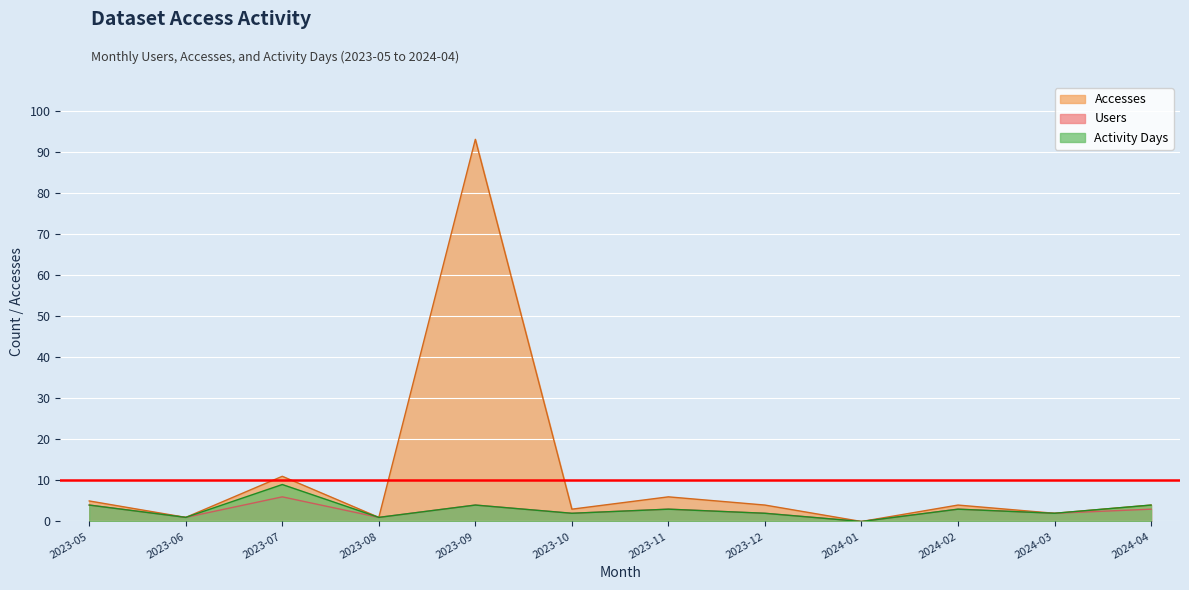

True or false: Accesses has a value of 4 at 2024-02.

True